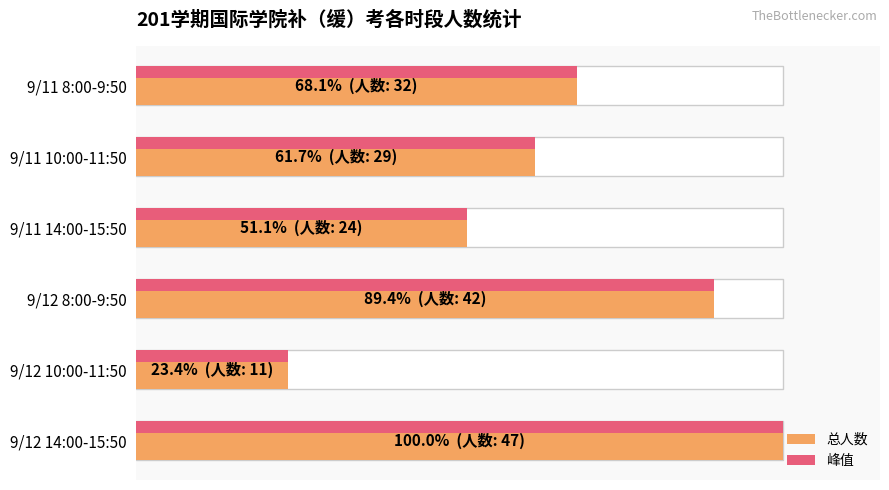

What is the difference between the maximum and second lowest values?

23